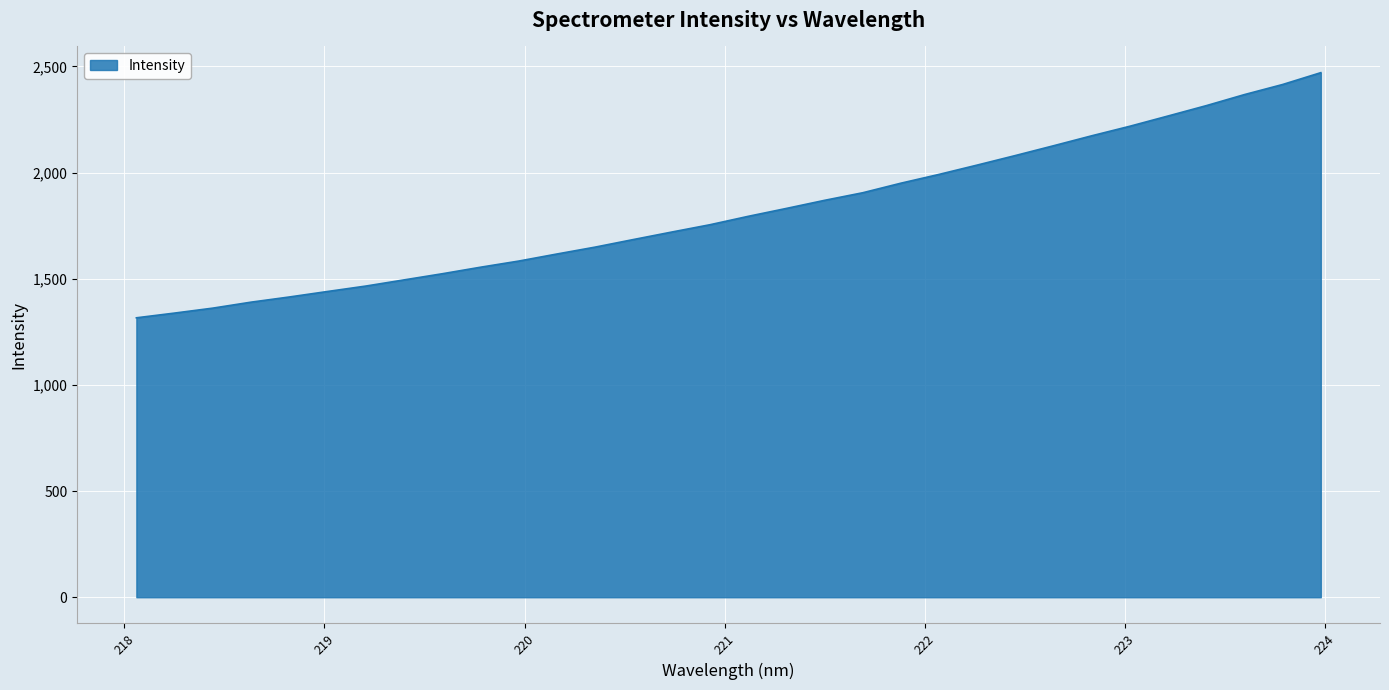

What is the difference between the maximum and minimum values?

1154.6